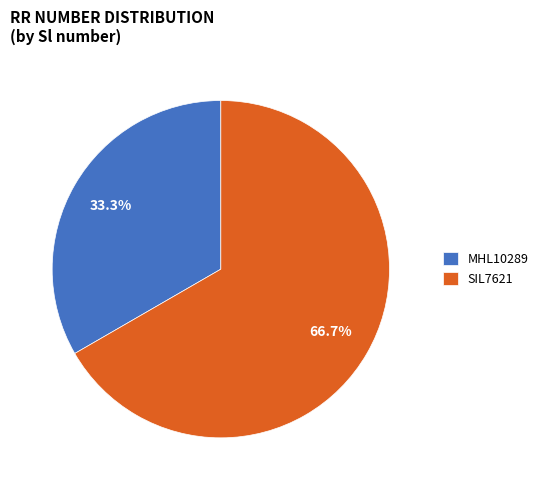

Do MHL10289 and SIL7621 together represent more than half of the pie?

Yes